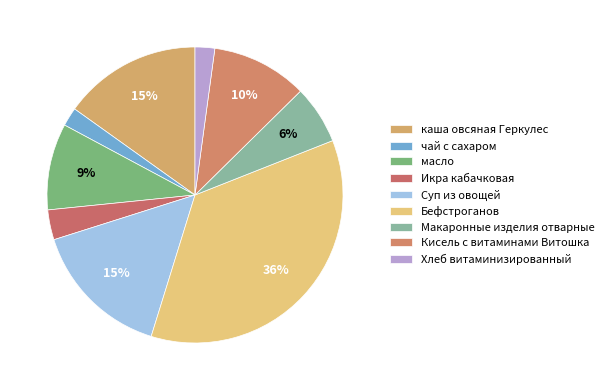

Does Макаронные изделия отварные represent more than half of the total?

No